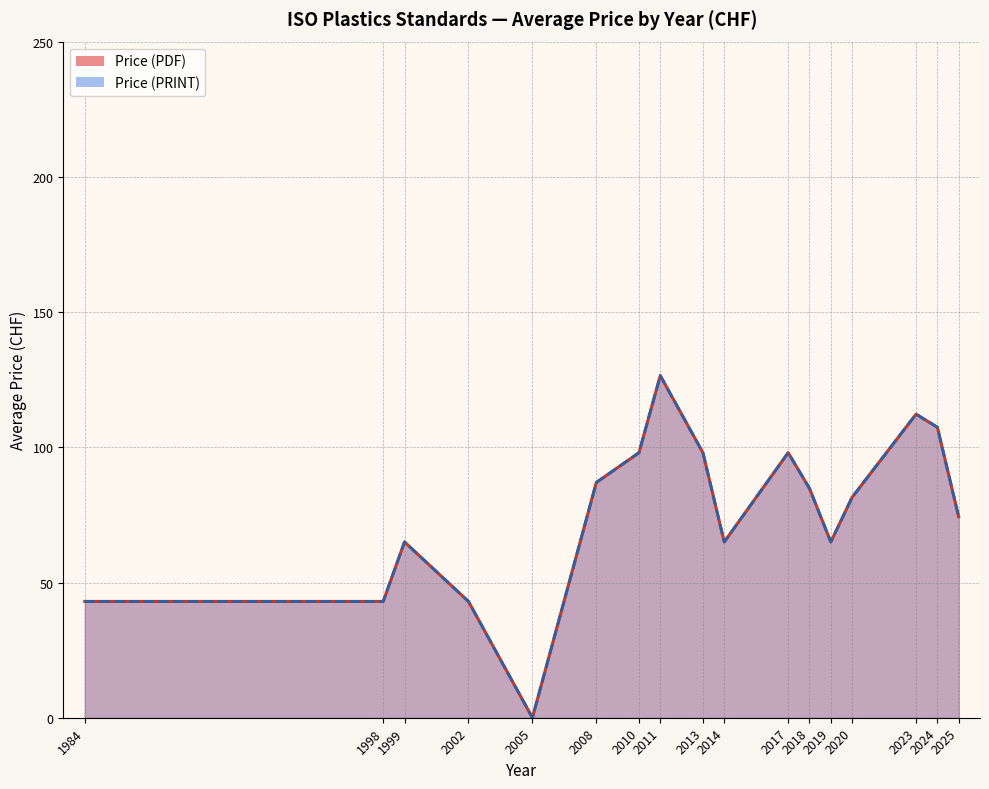

Which series has the largest total across all categories?

Price (PDF)